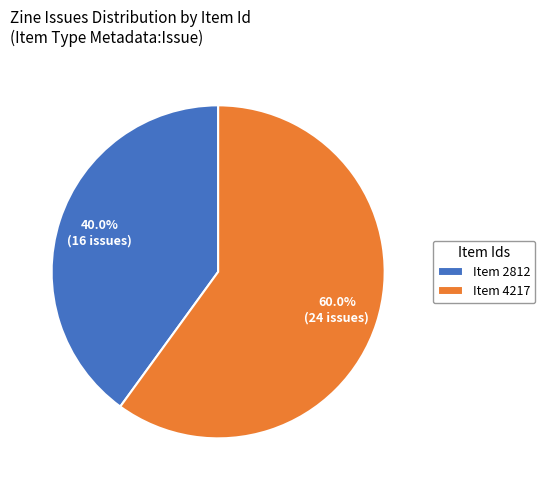

What percentage is NOT represented by Item 4217?

40.0%